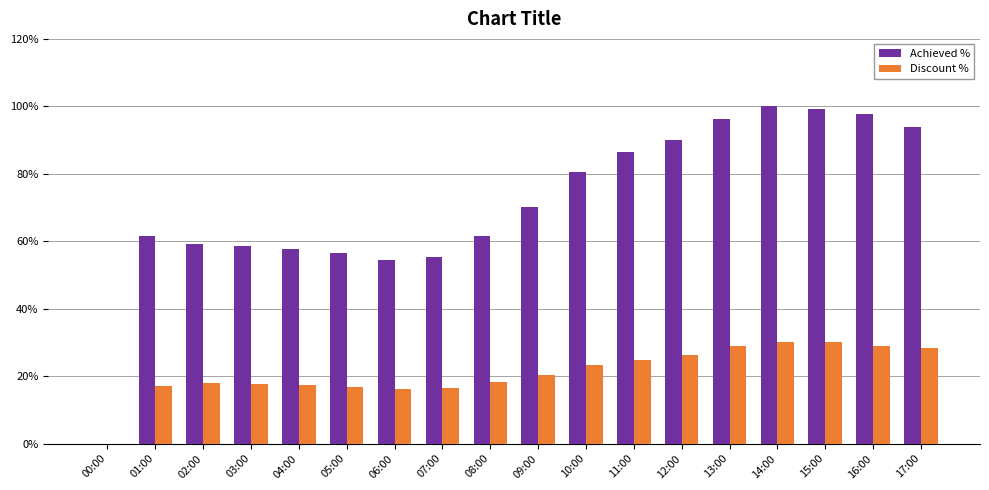

At how many categories does at least one series exceed 52?

17